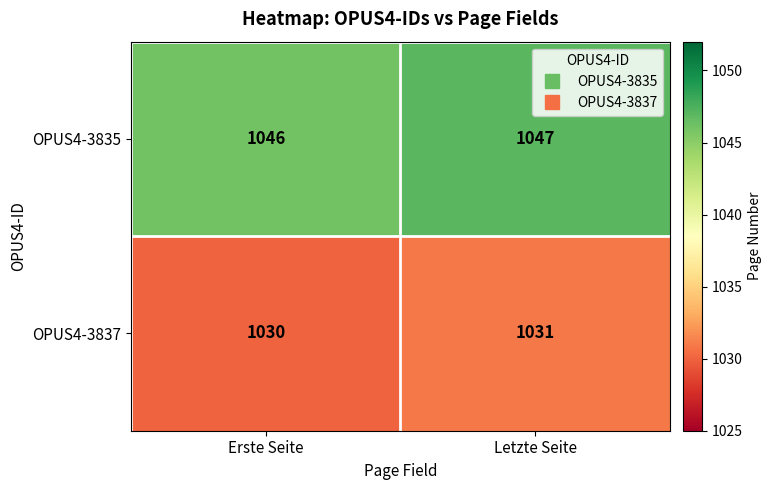

Reading left to right, extract all data points from this chart.

OPUS4-3835: Erste Seite=1046	Letzte Seite=1047
OPUS4-3837: Erste Seite=1030	Letzte Seite=1031